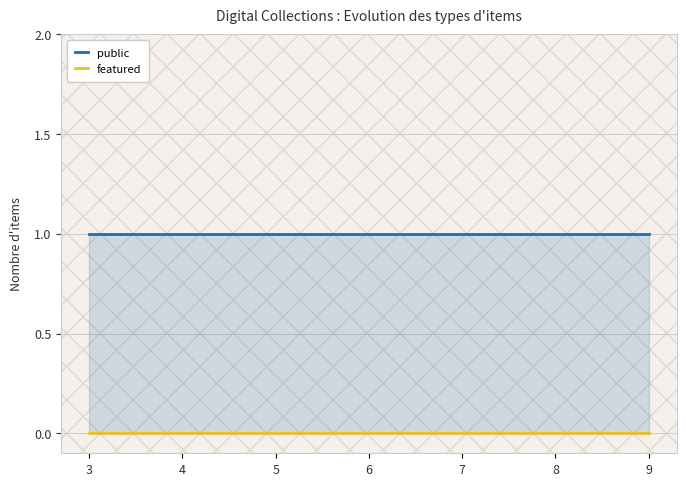

What is the total value across all series at 5?

1